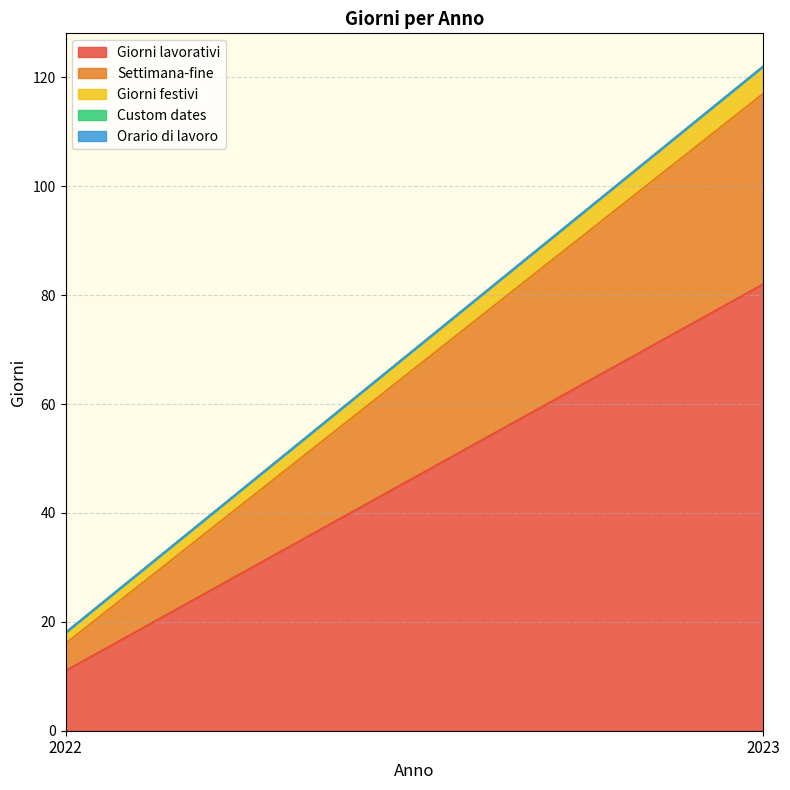

What is the value of the Settimana-fine point at the 1st from the left?

5